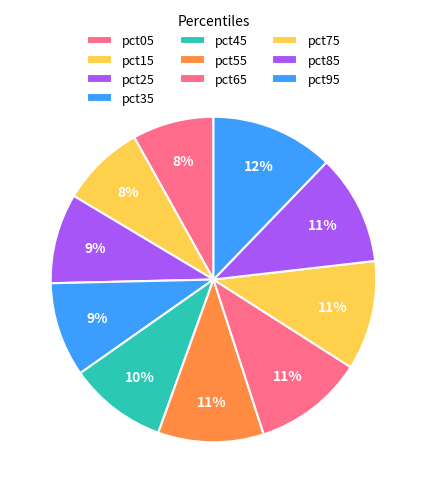

To the nearest percent, what percentage of the pie is pct25?

9%